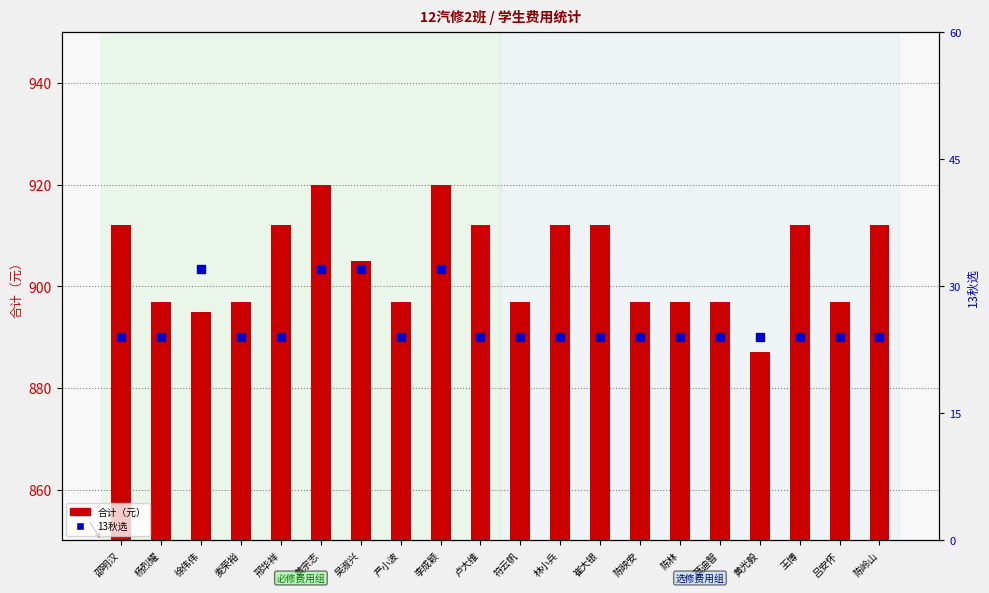

Which series has the widest spread of Y values?

合计（元）